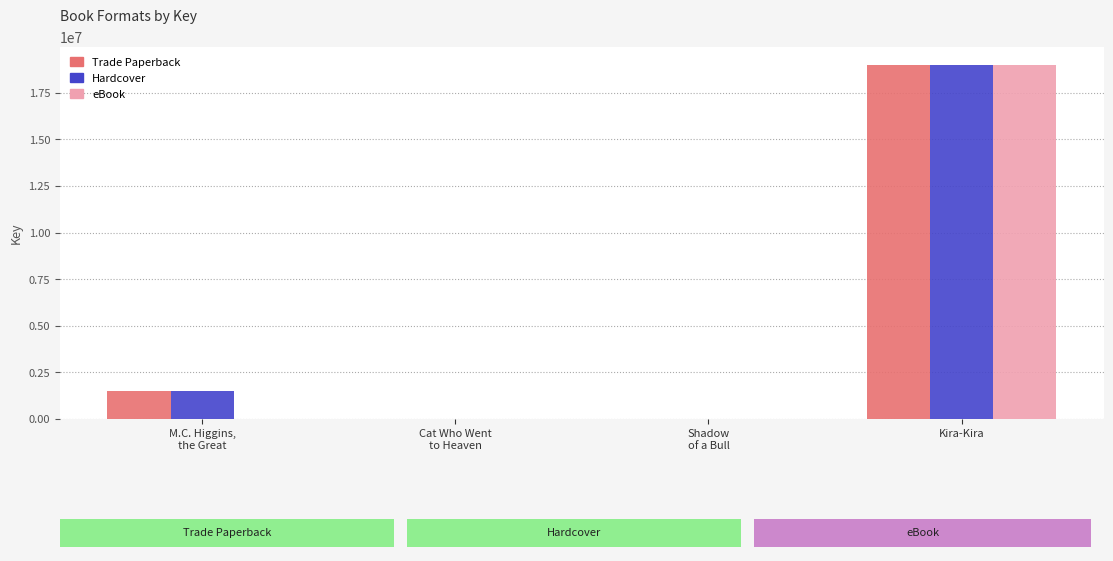

What is the sum of all Hardcover values?

20546982